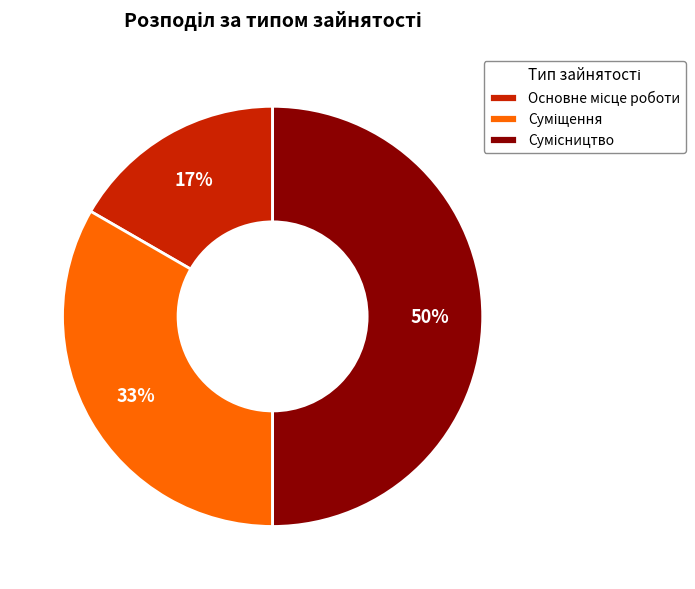

To the nearest percent, what is the difference between the largest and smallest slice percentages?

33%